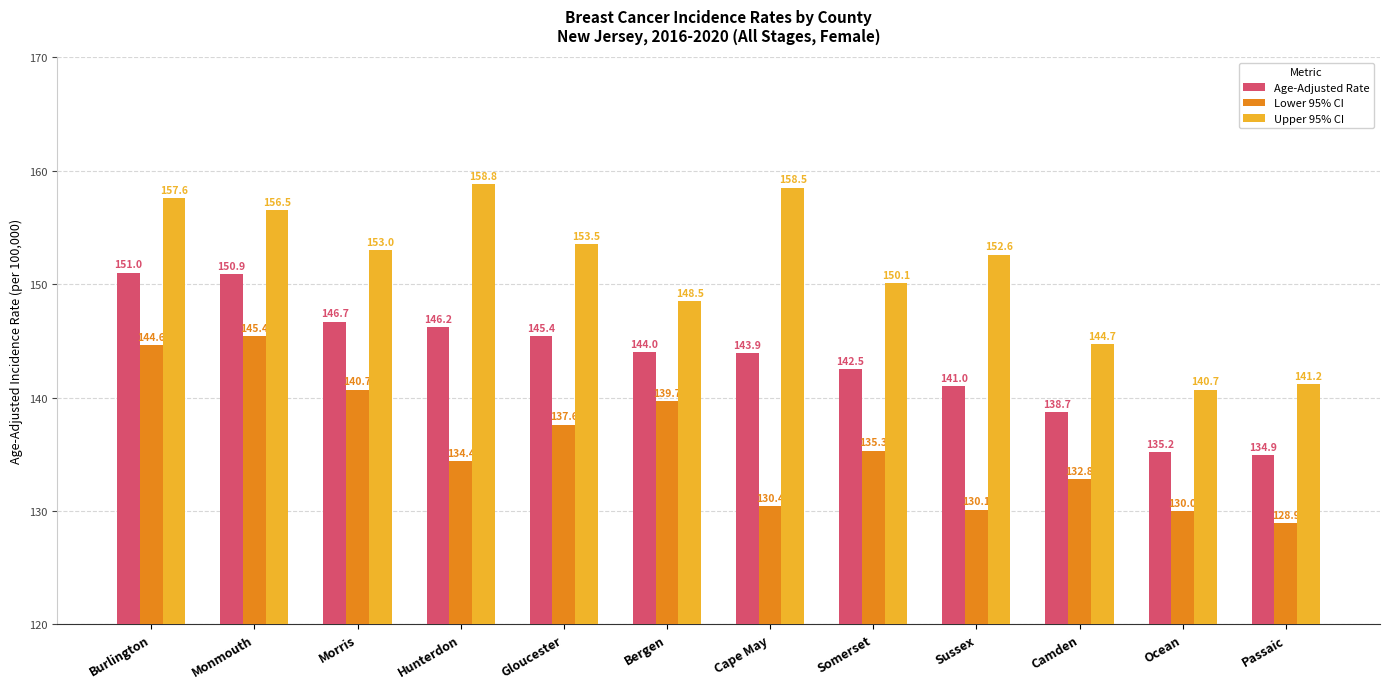

At which category is the sum across all series the highest?

Burlington